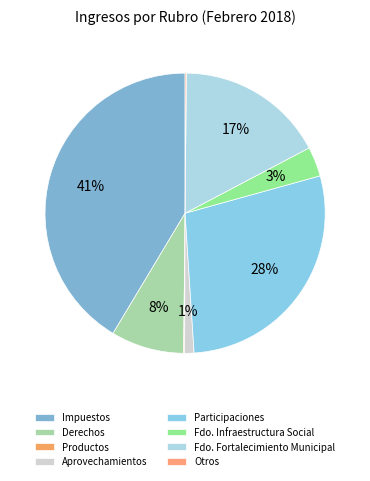

Rank the categories by value from lowest to highest.

Productos, Otros, Aprovechamientos, Fondo de Infraestructura Social, Derechos, Fondo para el Fortalecimiento Municipal, Participaciones, Impuestos